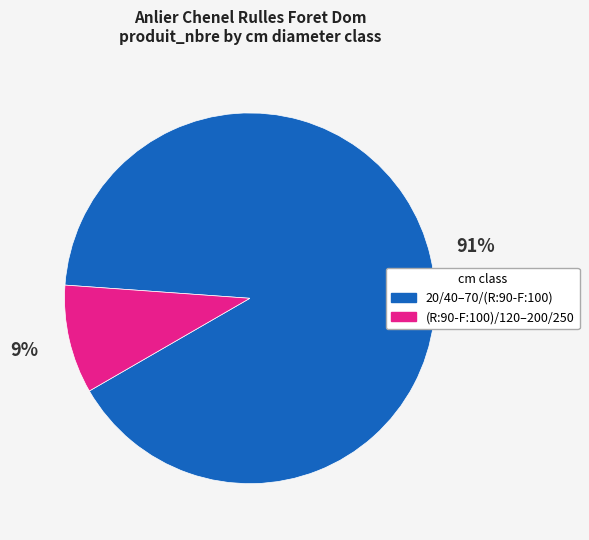

Does any single category account for the majority?

Yes